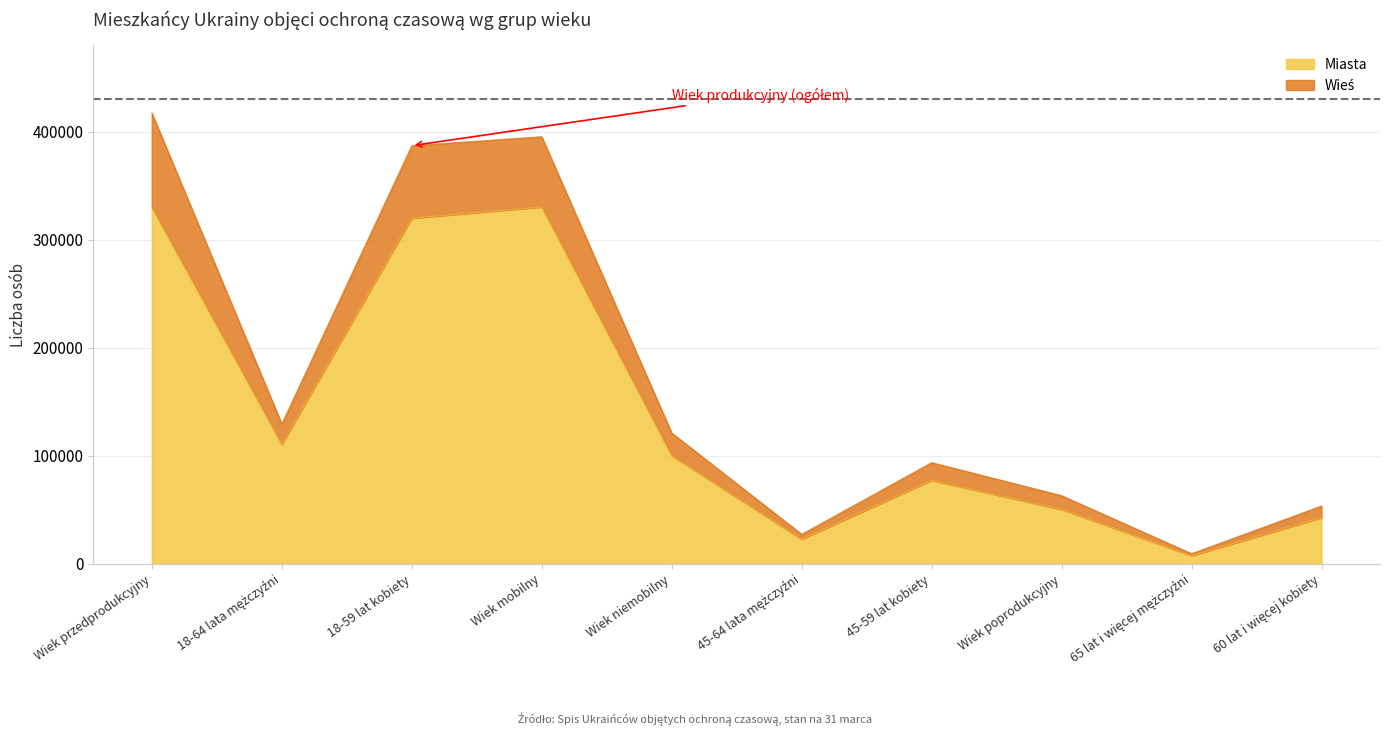

What is the label of the 9th point from the left?

65 lat i więcej mężczyźni